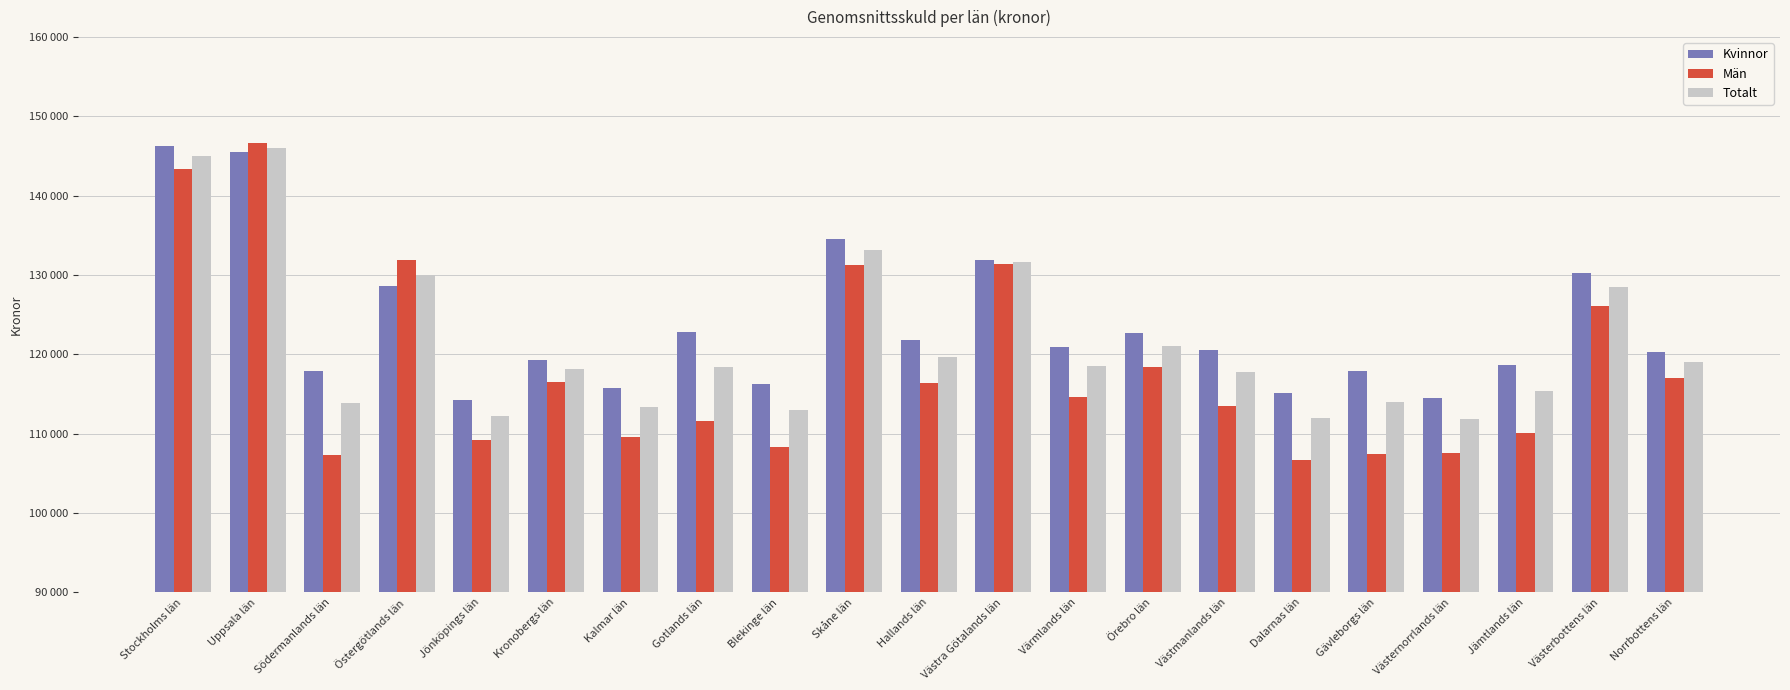

At which category does the chart reach its peak across all series?

Uppsala län